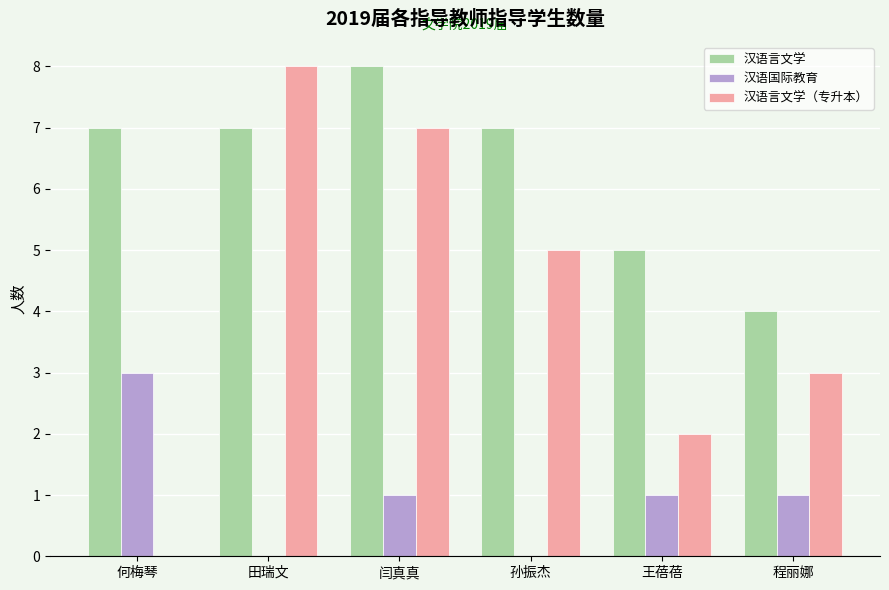

Count the number of categories in the chart.

6